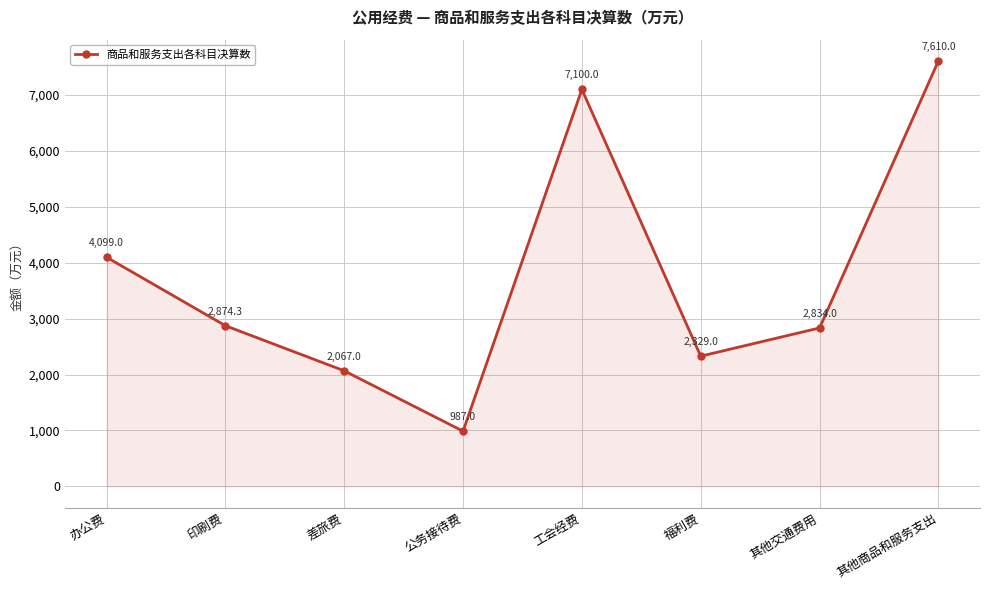

The chart shows a value of 7100.0 at 工会经费. True or false?

True